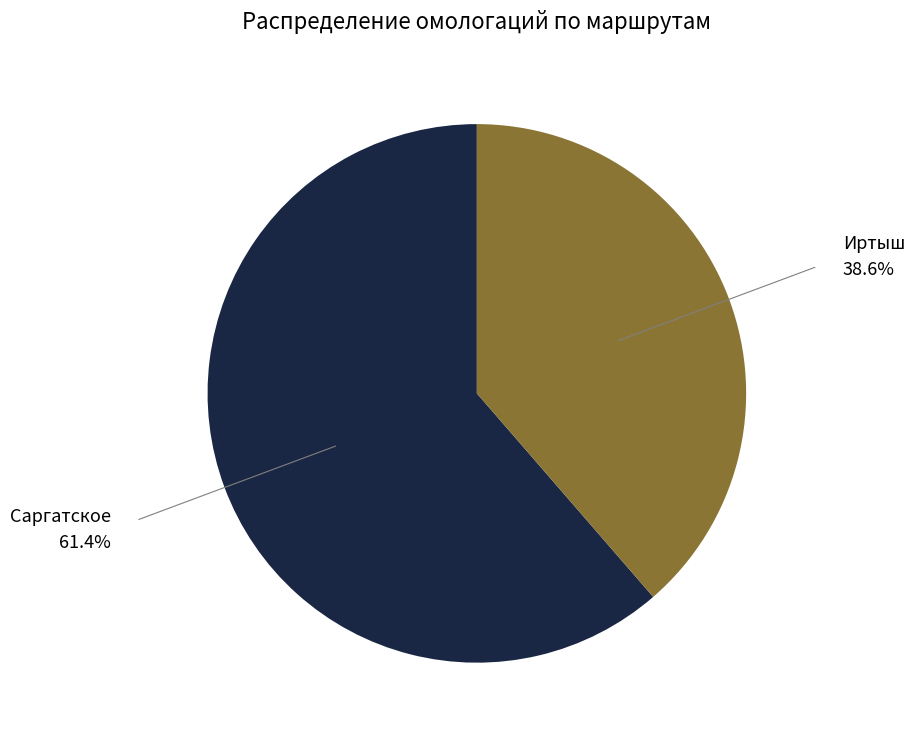

Which slice represents more than half of the pie?

Саргатское